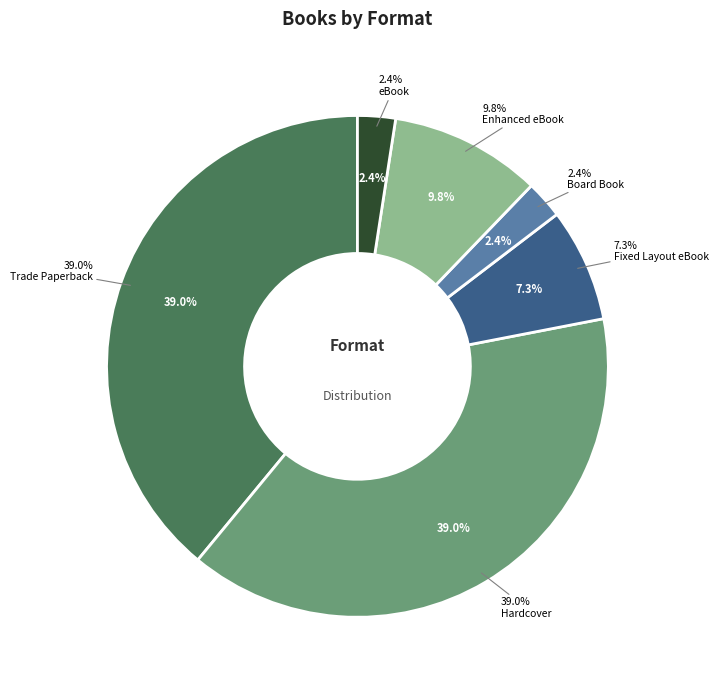

Combined, do Hardcover and Fixed Layout eBook account for over 50%?

No